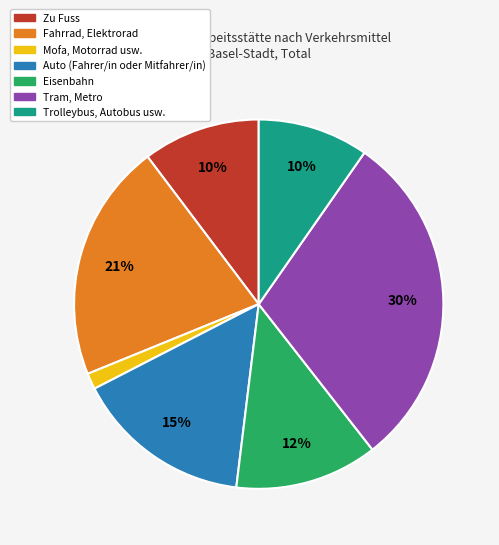

Does Auto (Fahrer/in oder Mitfahrer/in) account for over 50% of the chart?

No